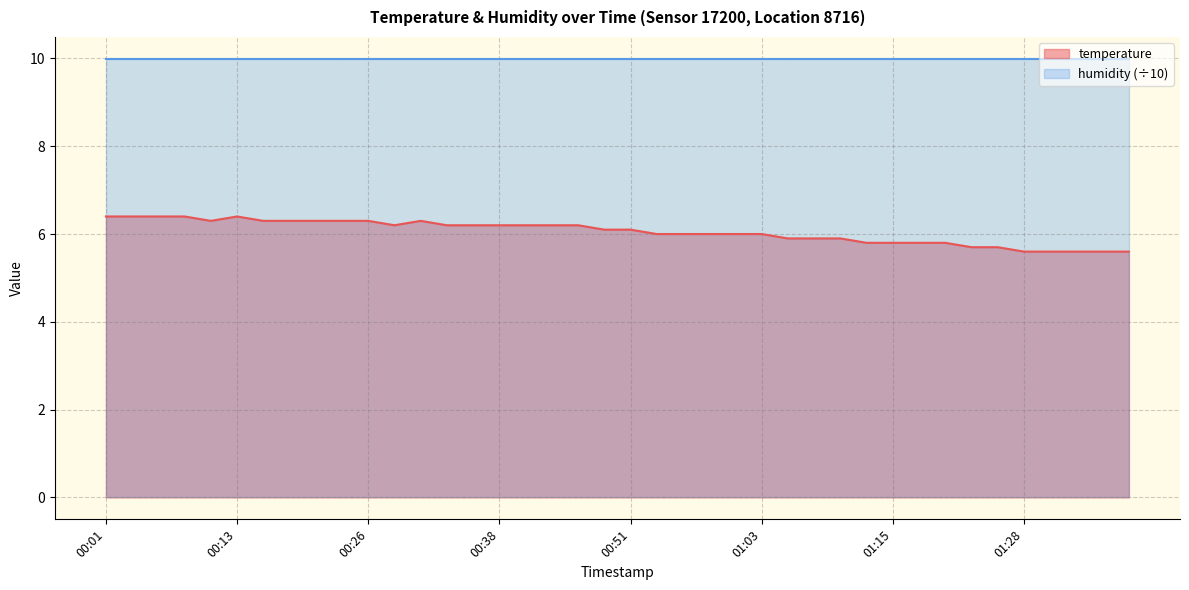

Where is the first local minimum?

00:11